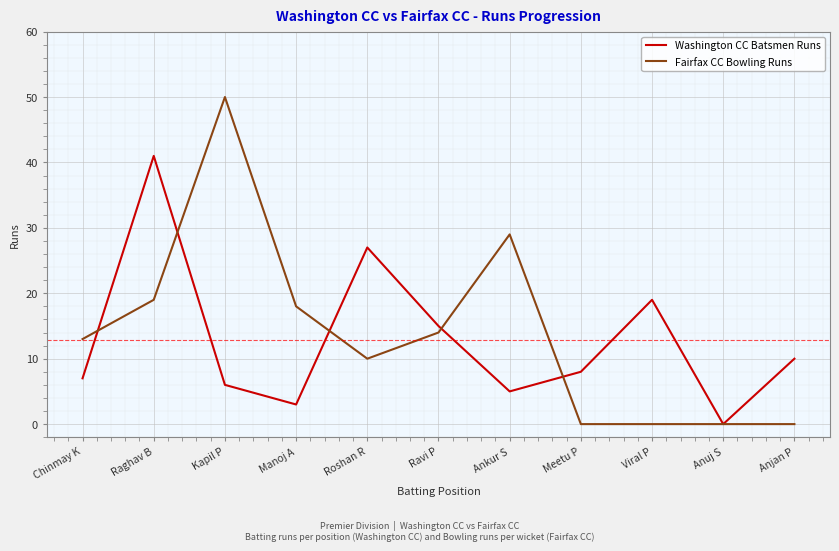

Rank the series by their maximum value, from lowest to highest.

Washington CC Batsmen Runs, Fairfax CC Bowling Runs